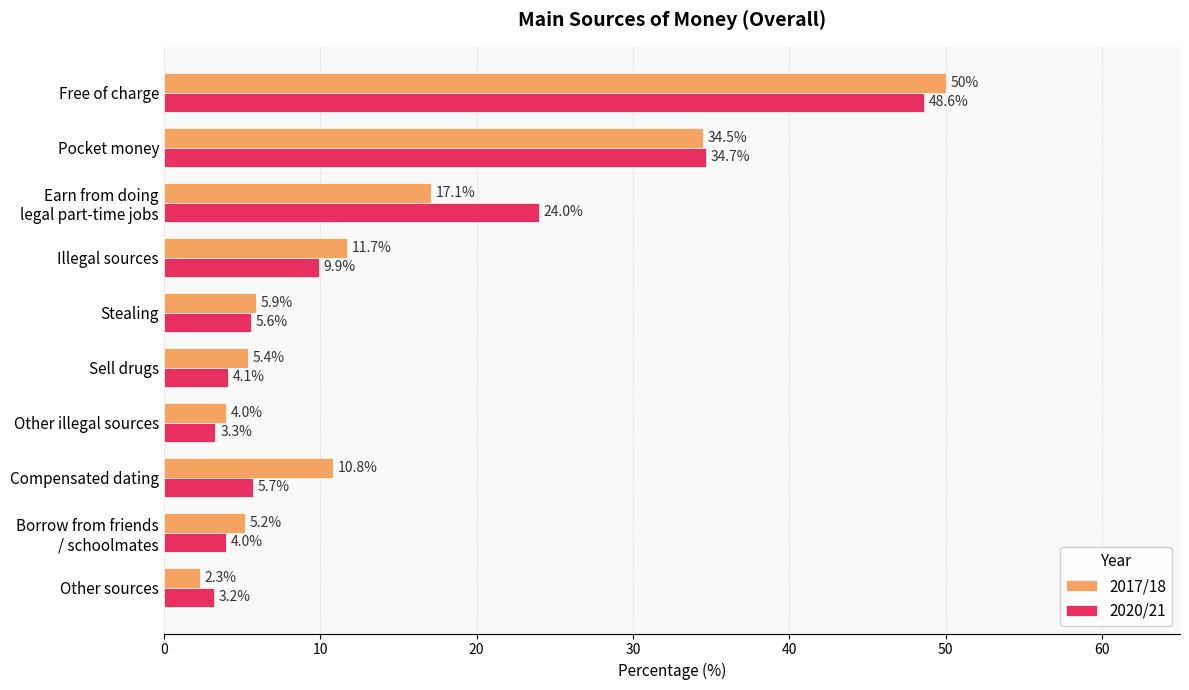

What is the average value of the 2017/18 series?

14.7